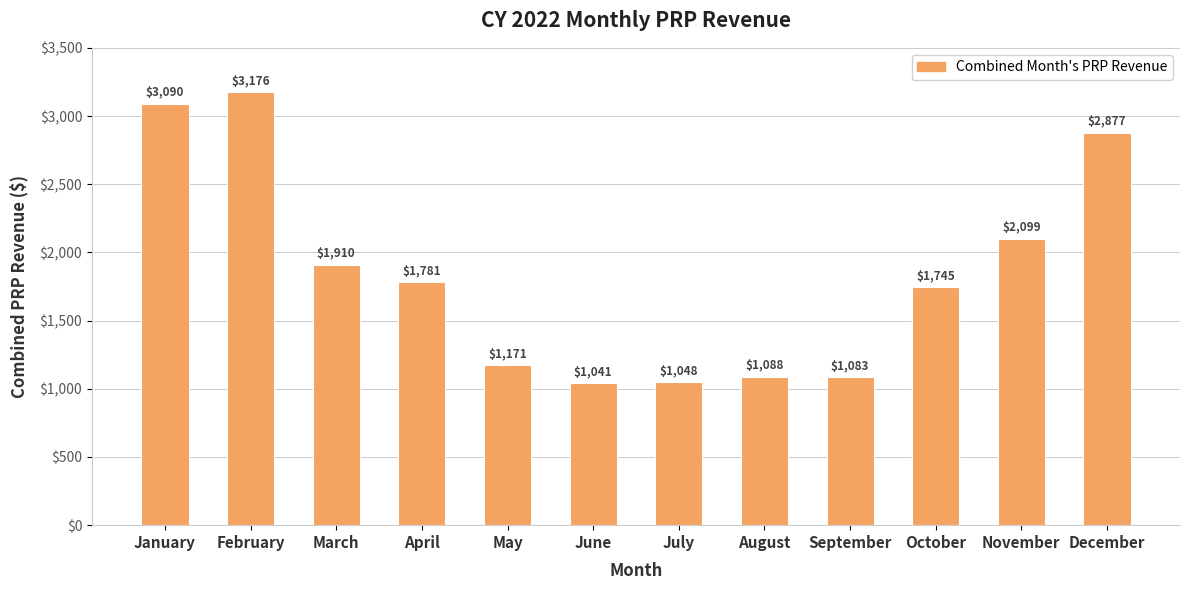

Does the chart contain stacked bars?

No